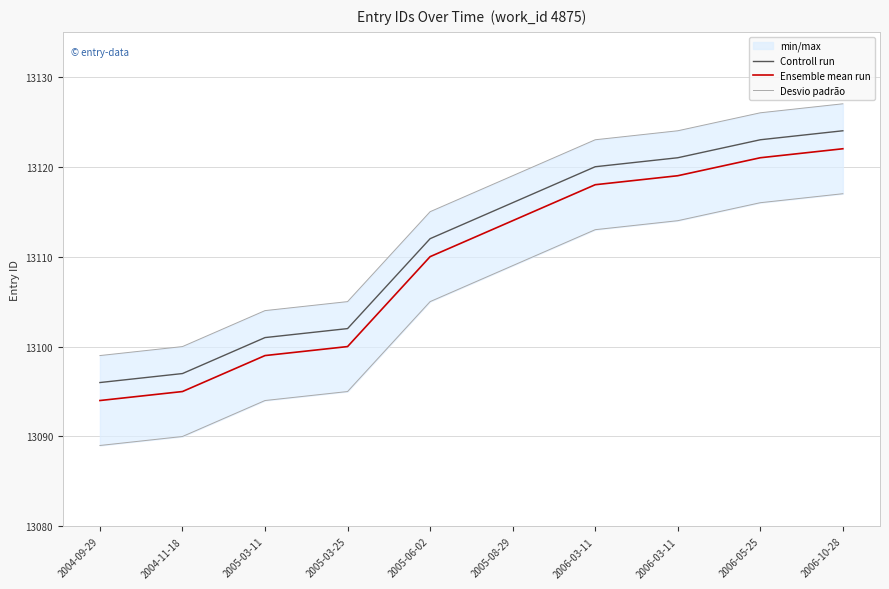

True or false: Controll run and Desvio padrão intersect in this chart.

False